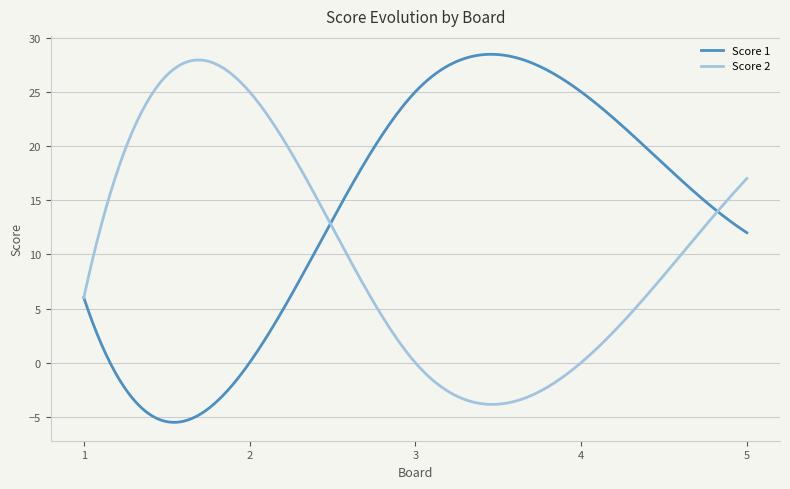

List the series in order of their overall mean, highest first.

Score 1, Score 2